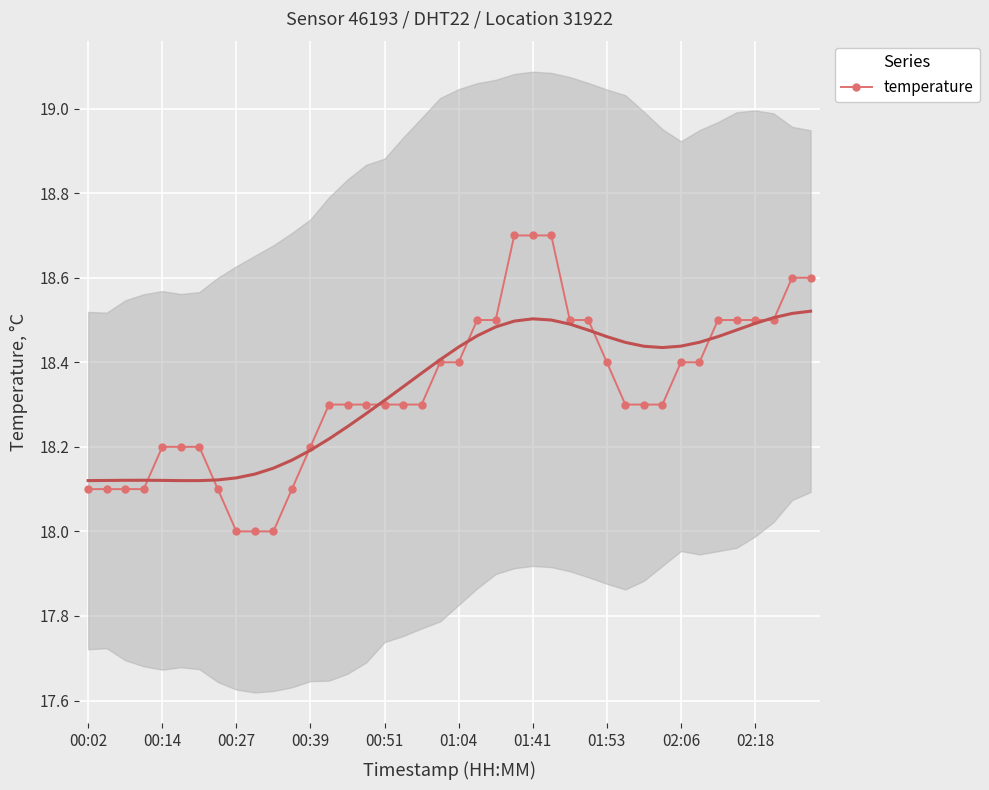

Is this an area chart (filled region under the line)?

No